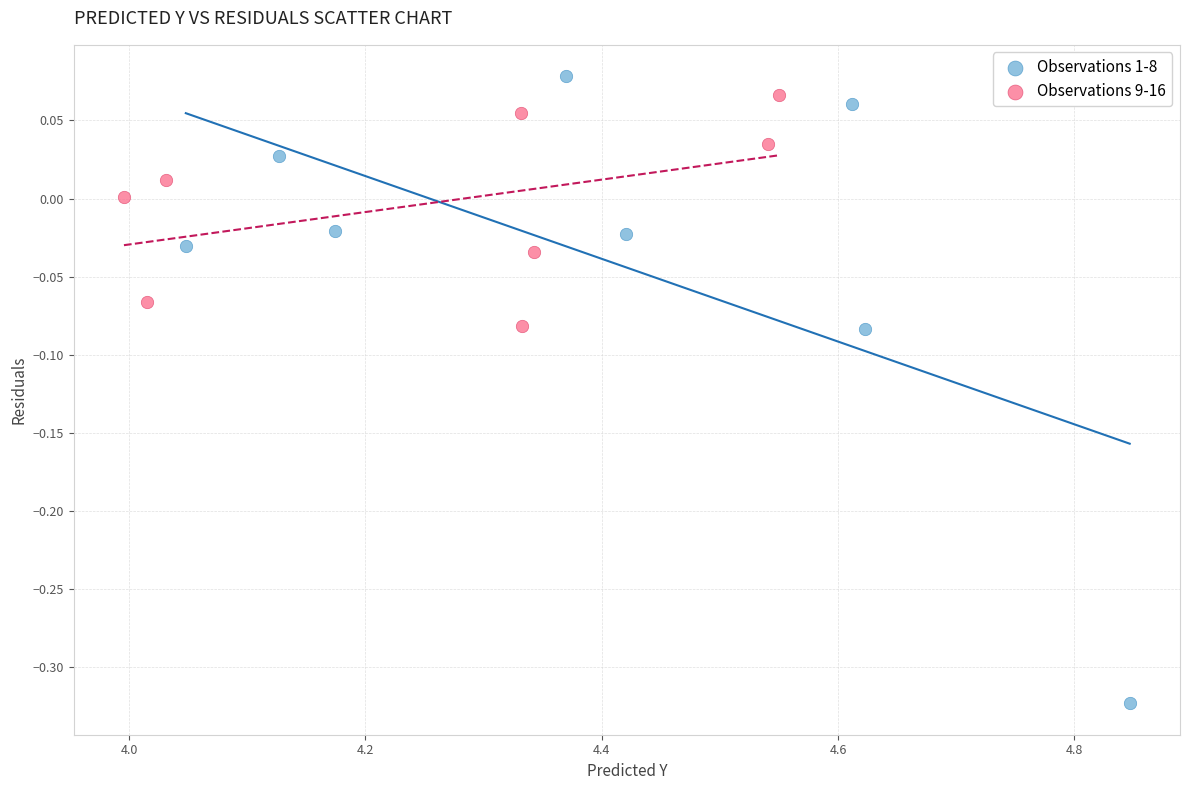

Which series reaches the maximum Y coordinate?

Observations 1-8